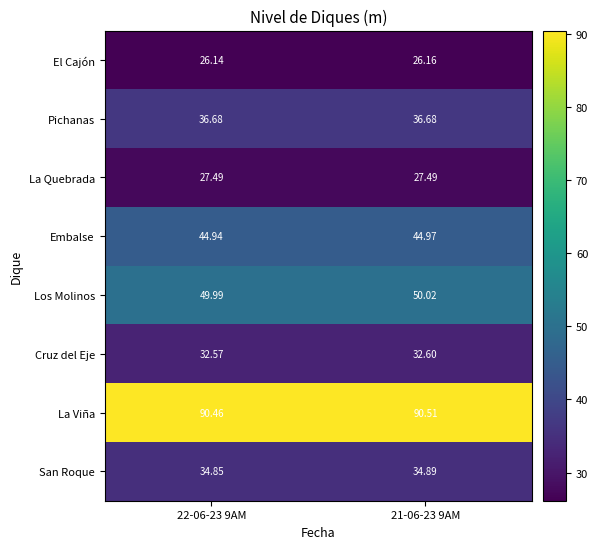

Rank the series by their maximum value, from highest to lowest.

La Viña, Los Molinos, Embalse, Pichanas, San Roque, Cruz del Eje, La Quebrada, El Cajón